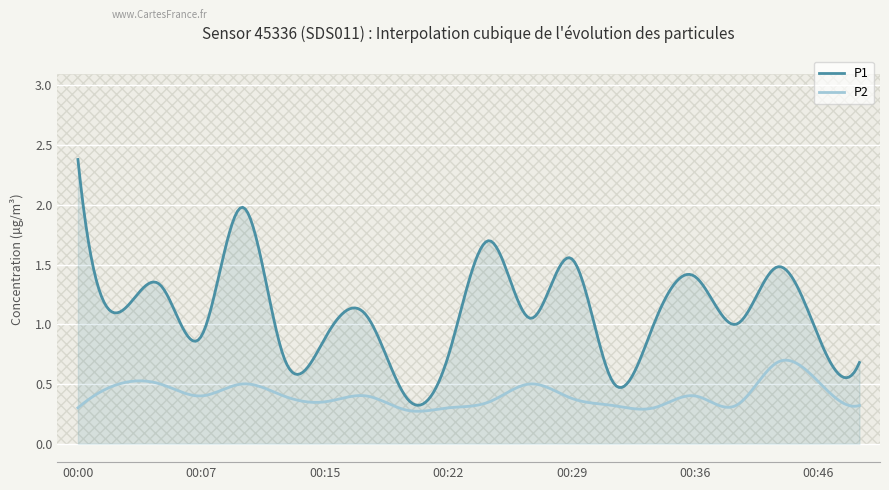

At 00:29, list the series in order from largest to smallest.

P1, P2